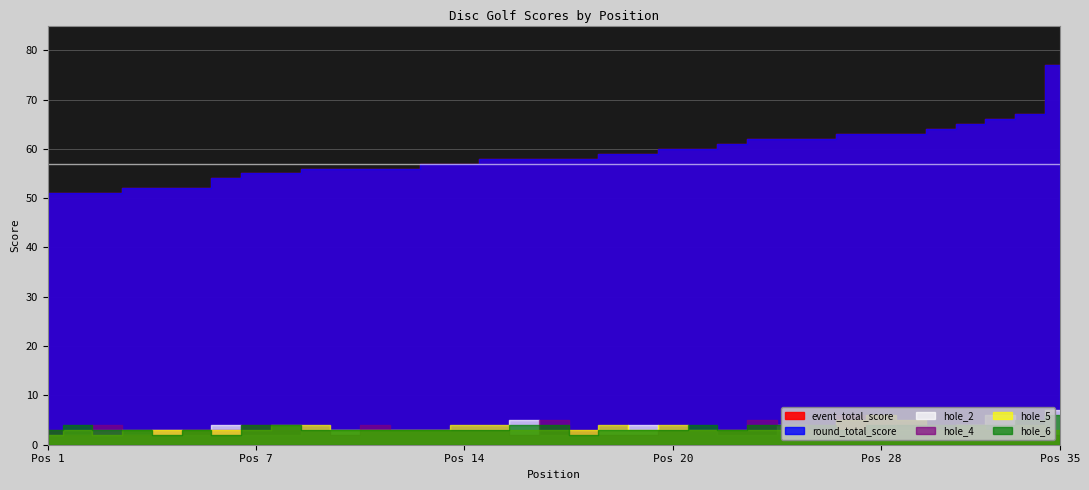

What are all the series names shown in the legend?

event_total_score, round_total_score, hole_2, hole_4, hole_5, hole_6